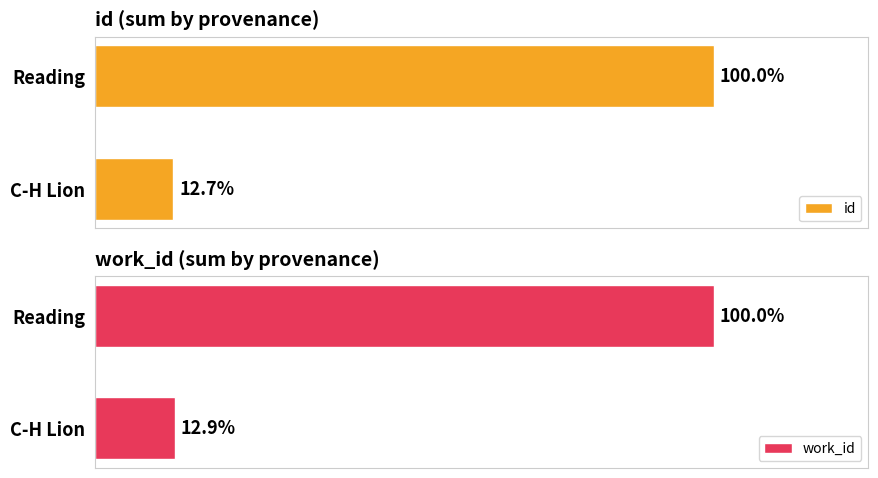

The value of id at C-H Lion is 37837. True or false?

False